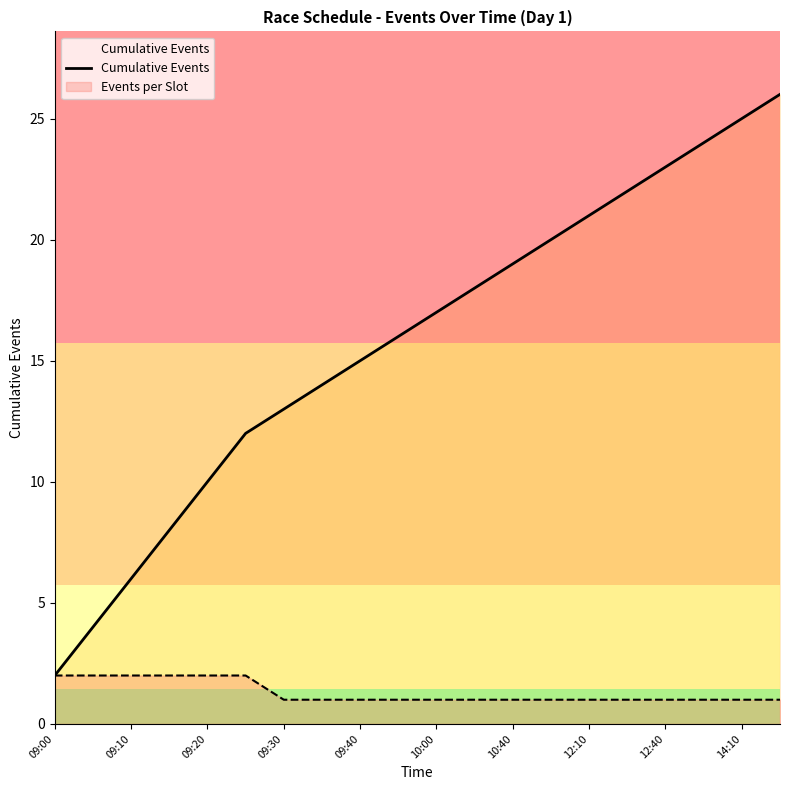

What is the value of the 10th point from the left?

16